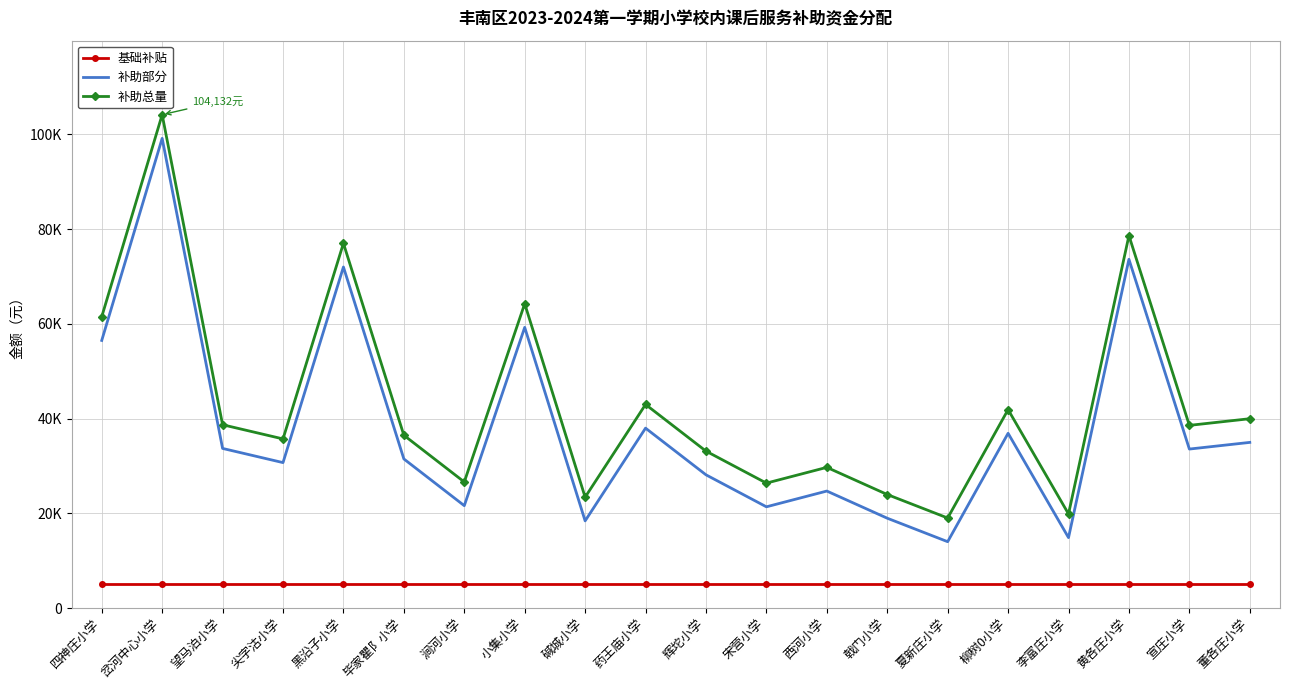

Rank the series at 岔河中心小学 from highest to lowest value.

补助总量, 补助部分, 基础补贴